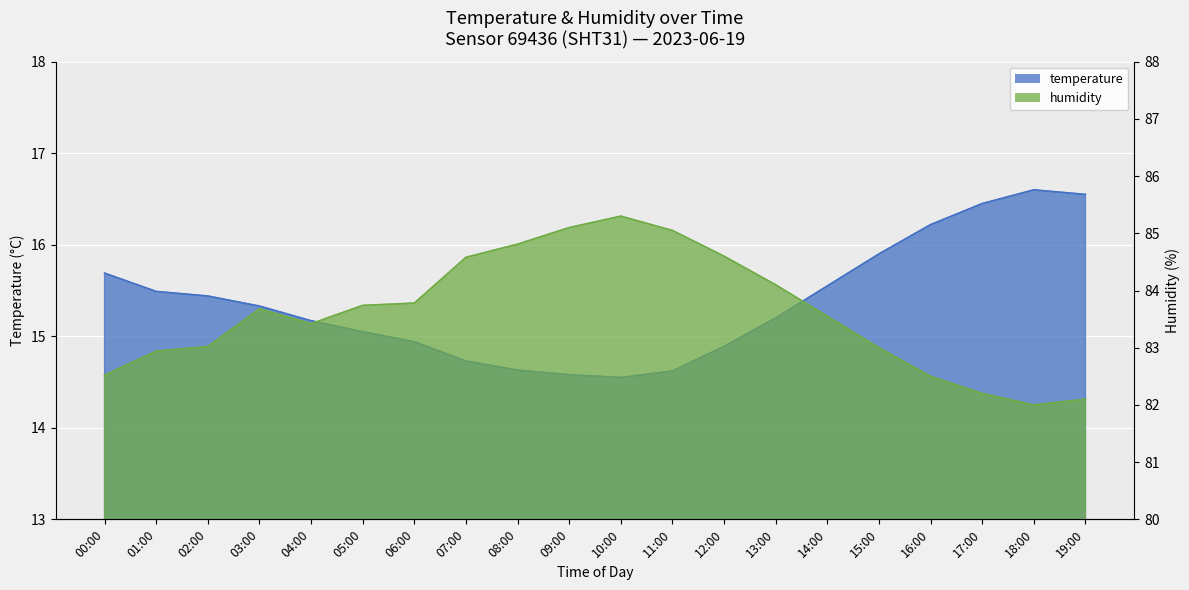

Reading left to right, extract all data points from this chart.

temperature: 00:00=15.7	01:00=15.5	02:00=15.4	03:00=15.3	04:00=15.2	05:00=15.1	06:00=14.9	07:00=14.7	08:00=14.6	09:00=14.6	10:00=14.6	11:00=14.6	12:00=14.9	13:00=15.2	14:00=15.6	15:00=15.9	16:00=16.2	17:00=16.4	18:00=16.6	19:00=16.6
humidity: 00:00=82.5	01:00=82.9	02:00=83.0	03:00=83.7	04:00=83.4	05:00=83.7	06:00=83.8	07:00=84.6	08:00=84.8	09:00=85.1	10:00=85.3	11:00=85.0	12:00=84.6	13:00=84.1	14:00=83.5	15:00=83.0	16:00=82.5	17:00=82.2	18:00=82.0	19:00=82.1